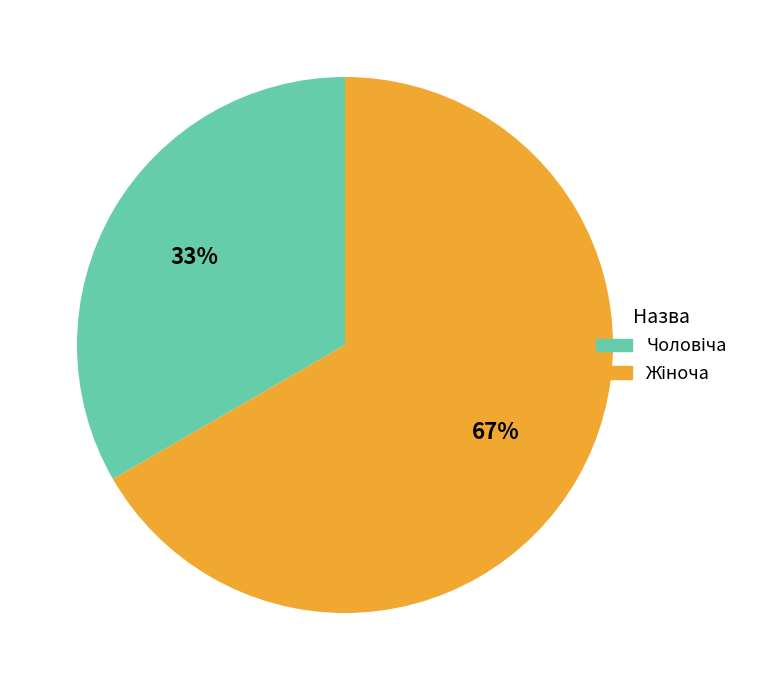

How many slices are in this pie chart?

2